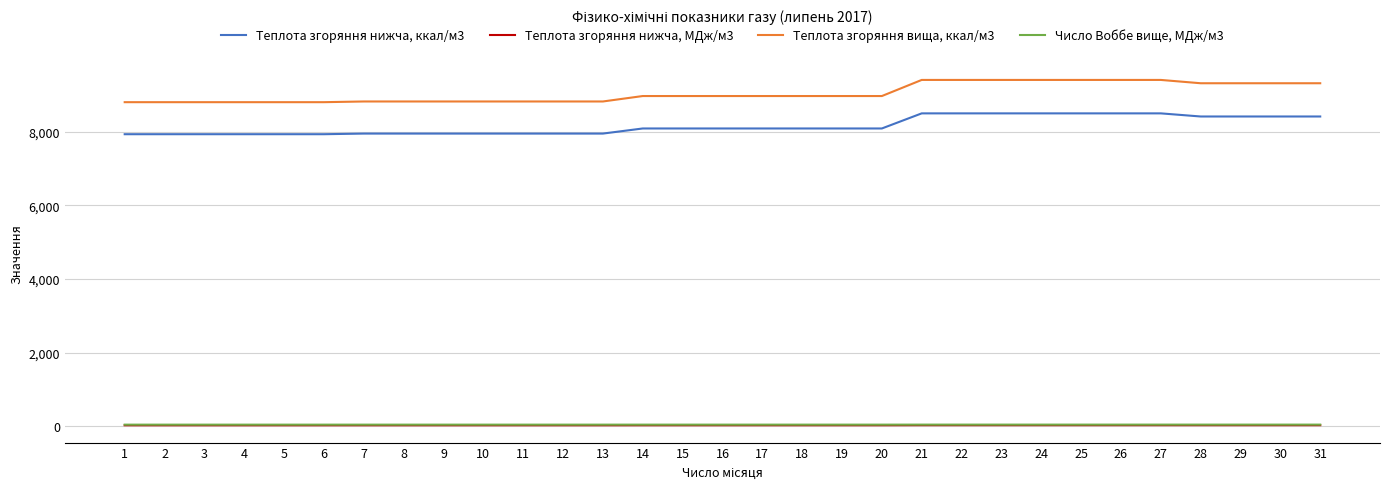

Which series has the largest total across all categories?

Теплота згоряння вища, ккал/м3